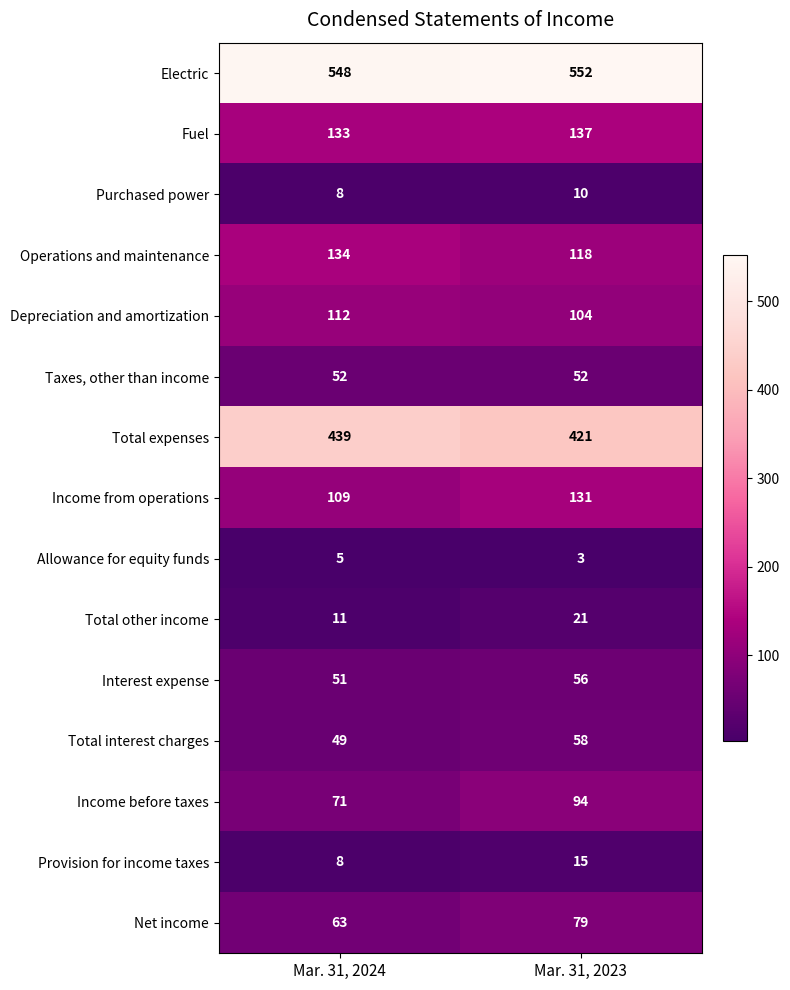

What is the difference between the Income before taxes values at Mar. 31, 2023 and Mar. 31, 2024?

23